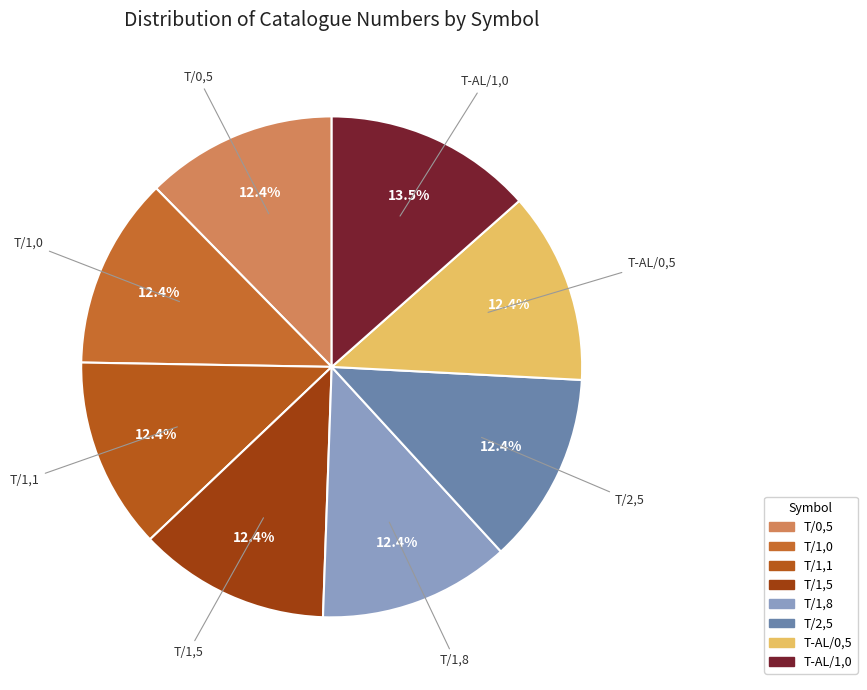

What is the ratio of the value at T/2,5 to the value at T-AL/0,5?

1.0